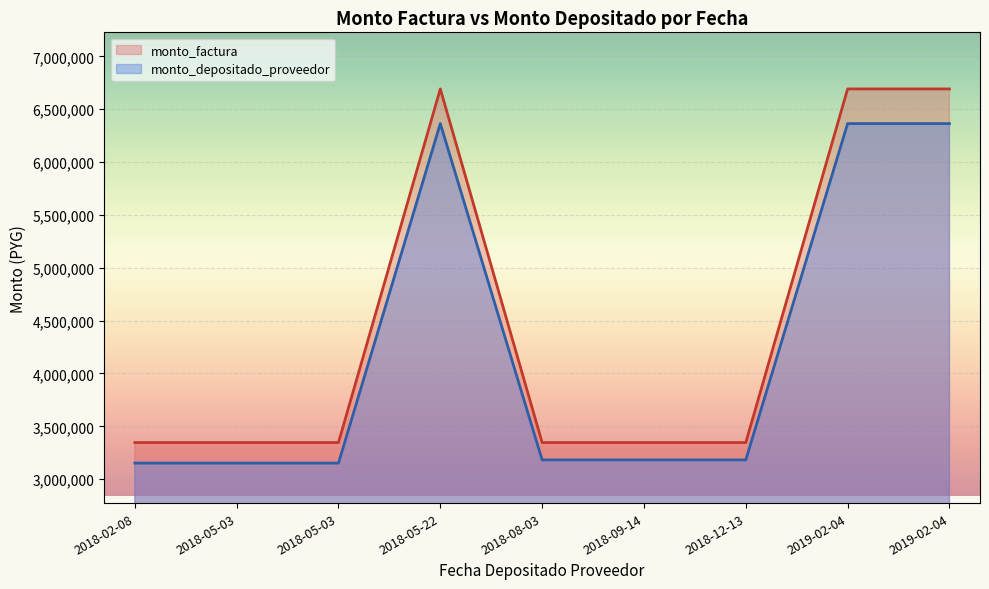

How many values in the monto_factura series exceed 3346000?

3